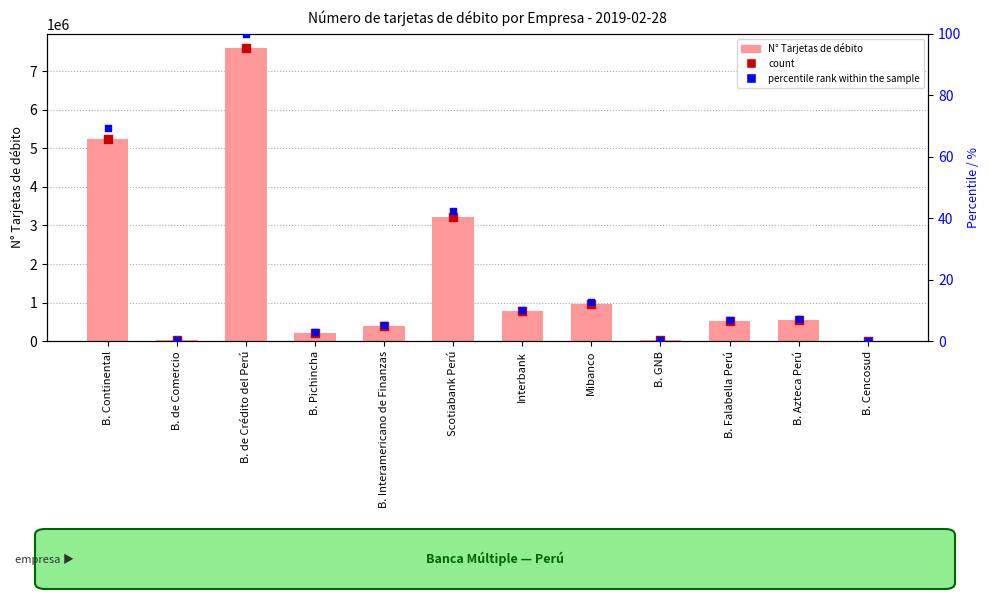

Which series contains the highest Y value?

N° Tarjetas de débito